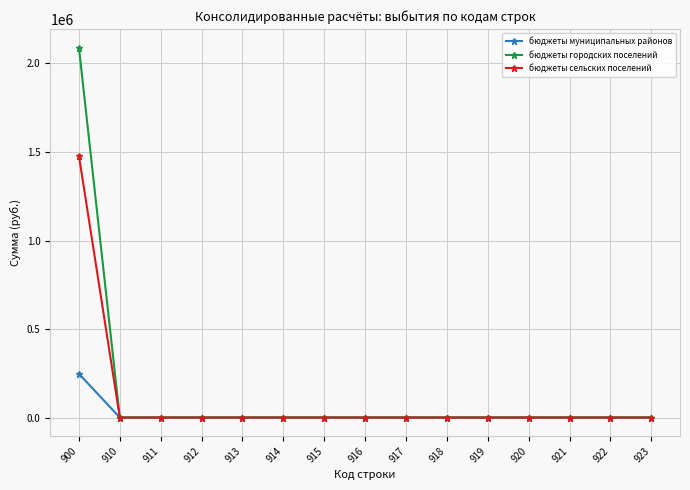

What is the greatest value displayed?

2090250.5